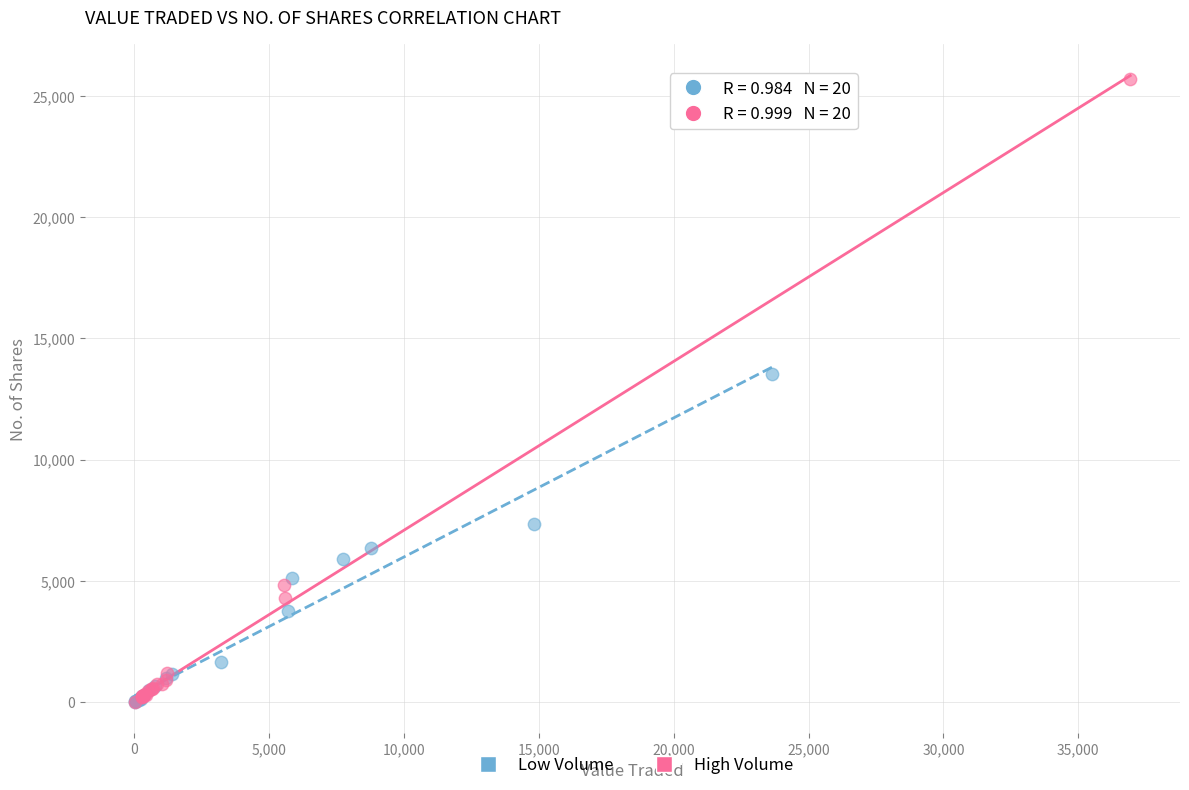

What are all the series names shown in the legend?

Low Volume, High Volume